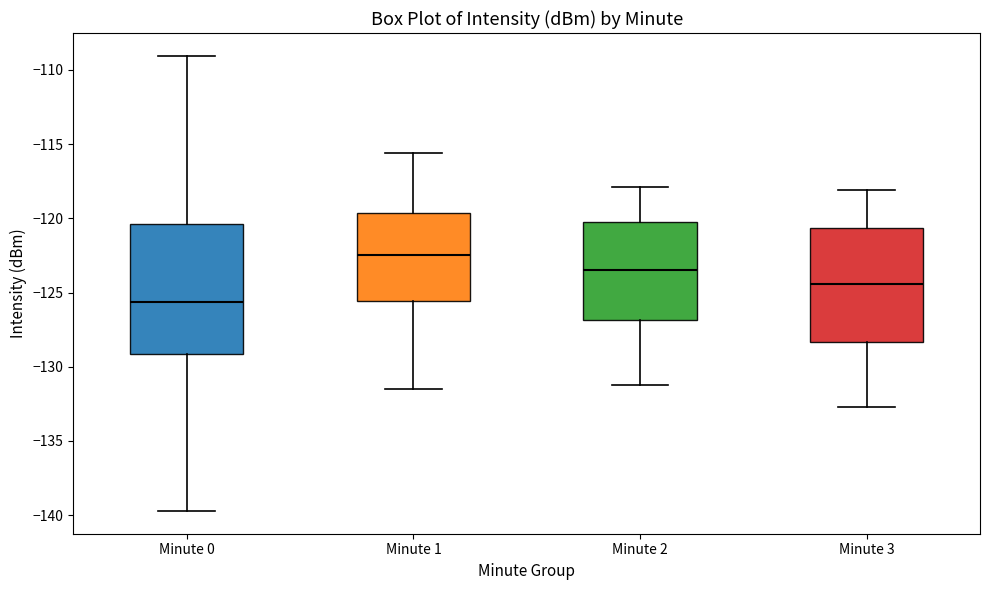

Reading left to right, read every box against the y-axis: the position of its median line, the range the box covers, and the ends of its whiskers. The values are not printed on the chart, so give them approximately, as read against the axis.

Minute 0: median -125.5, box -129.0 to -120.5, whiskers -139.5 to -109.0
Minute 1: median -122.5, box -125.5 to -119.5, whiskers -131.5 to -115.5
Minute 2: median -123.5, box -127.0 to -120.0, whiskers -131.0 to -118.0
Minute 3: median -124.5, box -128.5 to -120.5, whiskers -132.5 to -118.0